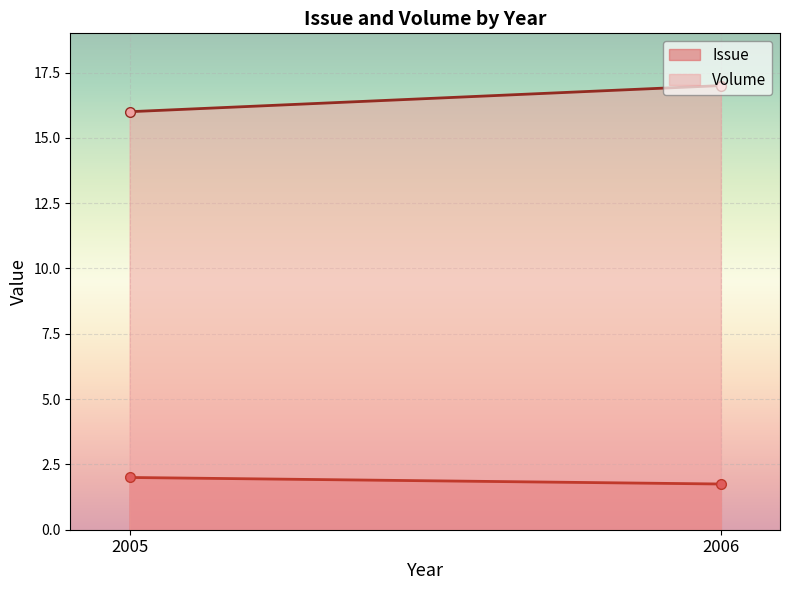

True or false: Volume and Issue intersect in this chart.

False